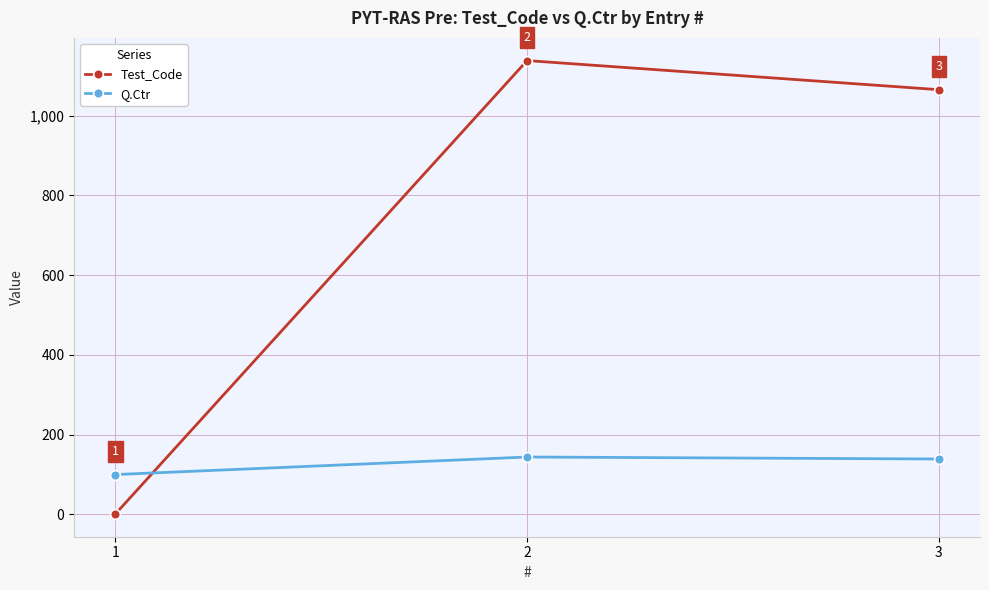

What is the difference between the Test_Code values at 2 and 3?

73